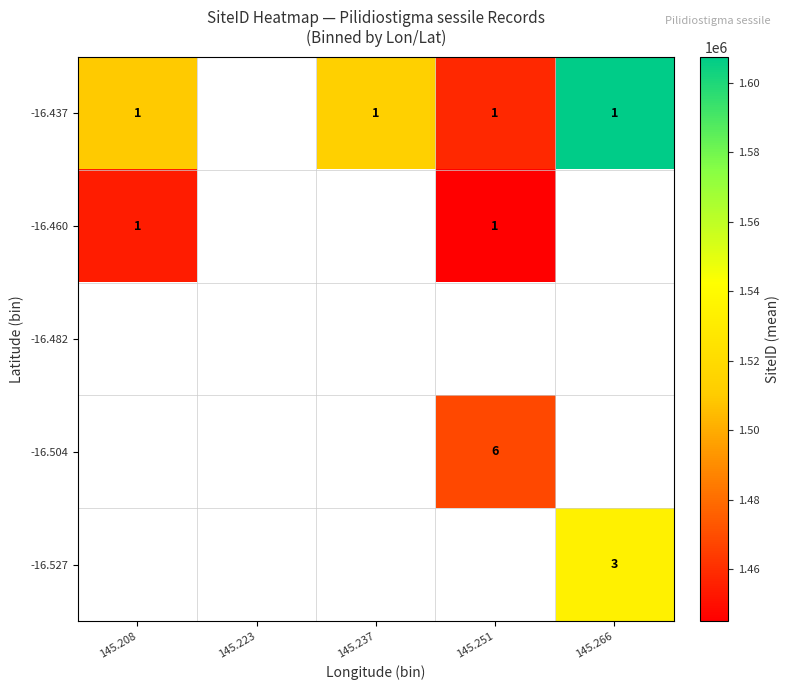

True or false: -16.460 has a value of 1 at 145.208.

True